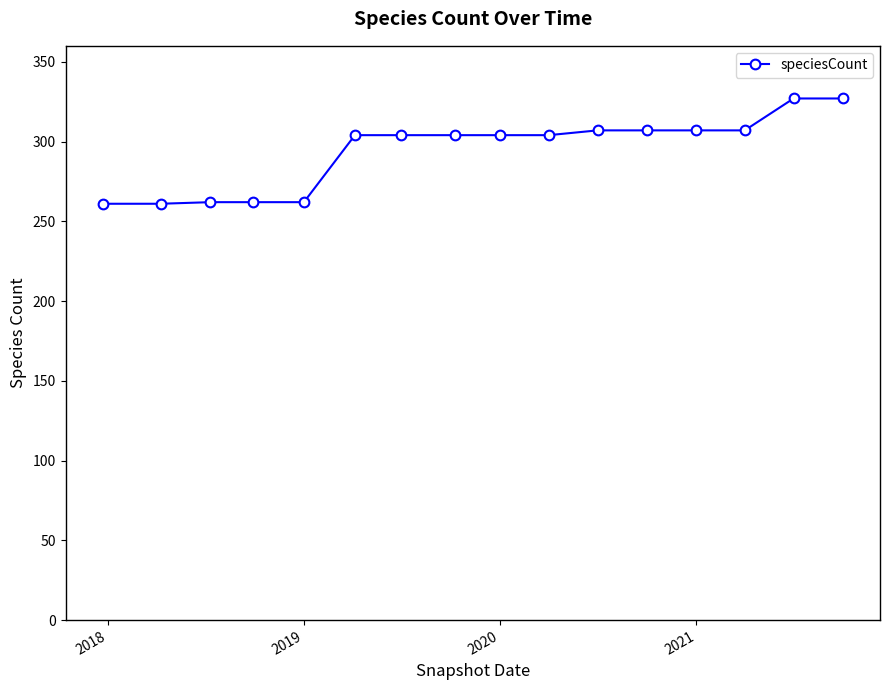

What is the difference between the maximum and second lowest values?

66